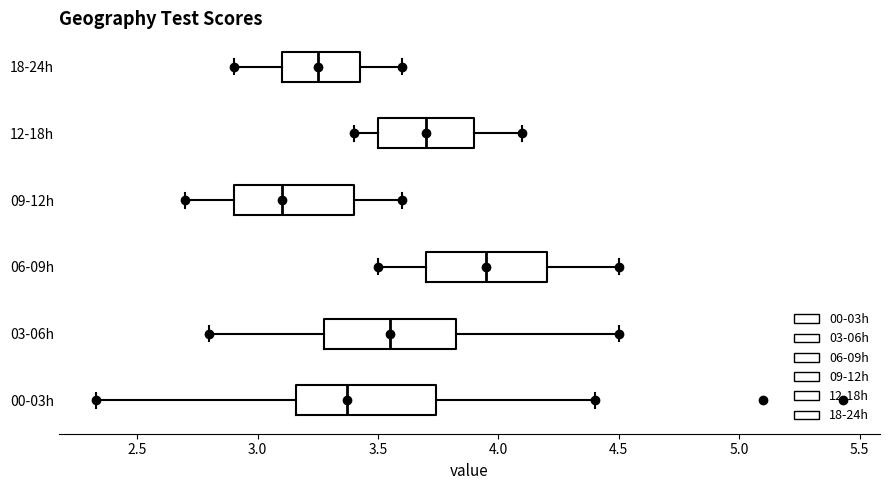

Reading bottom to top, transcribe this box plot: for each box, give where its median line is, the range the box spans, and where its two whiskers end, as read against the x-axis. The values are not printed on the chart, so give them approximately, as read against the axis.

00-03h: median 3.35, box 3.15 to 3.75, whiskers 2.35 to 4.40
03-06h: median 3.55, box 3.30 to 3.85, whiskers 2.80 to 4.50
06-09h: median 3.95, box 3.70 to 4.20, whiskers 3.50 to 4.50
09-12h: median 3.10, box 2.90 to 3.40, whiskers 2.70 to 3.60
12-18h: median 3.70, box 3.50 to 3.90, whiskers 3.40 to 4.10
18-24h: median 3.25, box 3.10 to 3.45, whiskers 2.90 to 3.60